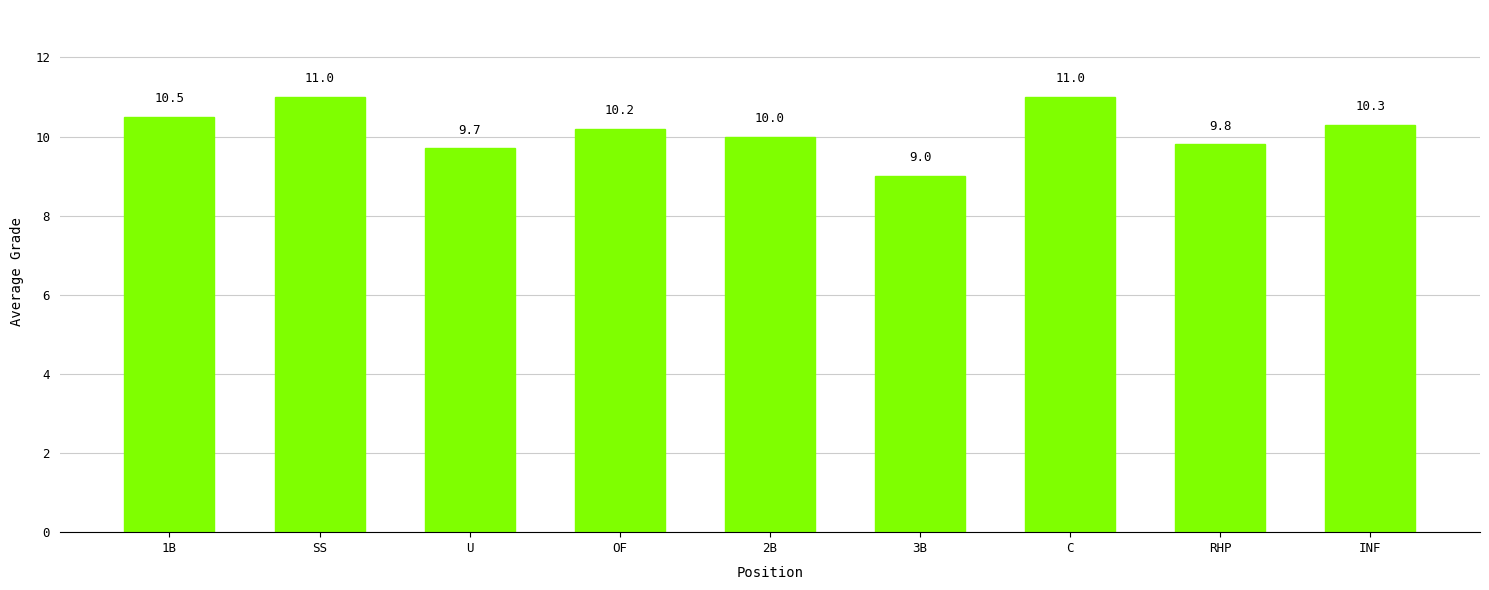

What is the sum of all values?

91.5